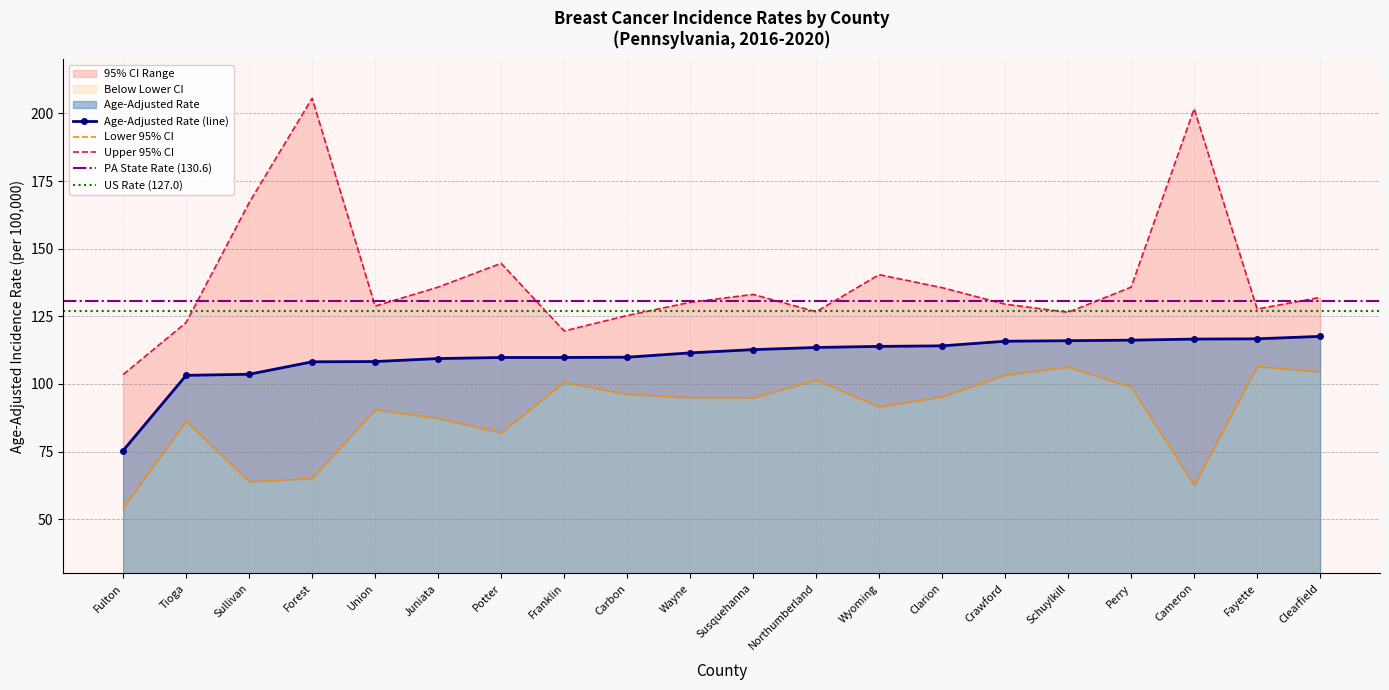

True or false: Age-Adjusted Rate (line) has a value of 165.5 at Perry.

False